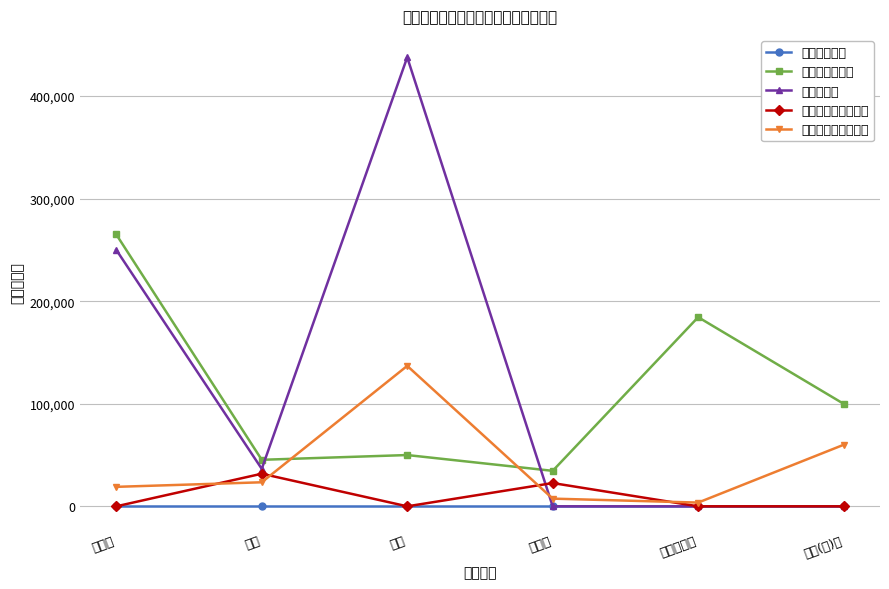

What position from the left is 电费?

3